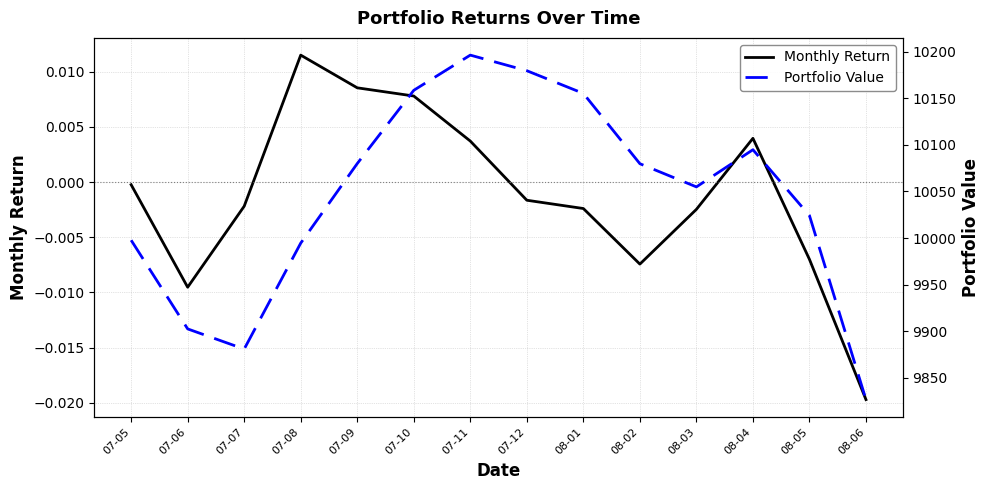

Is this an area chart (filled region under the line)?

No